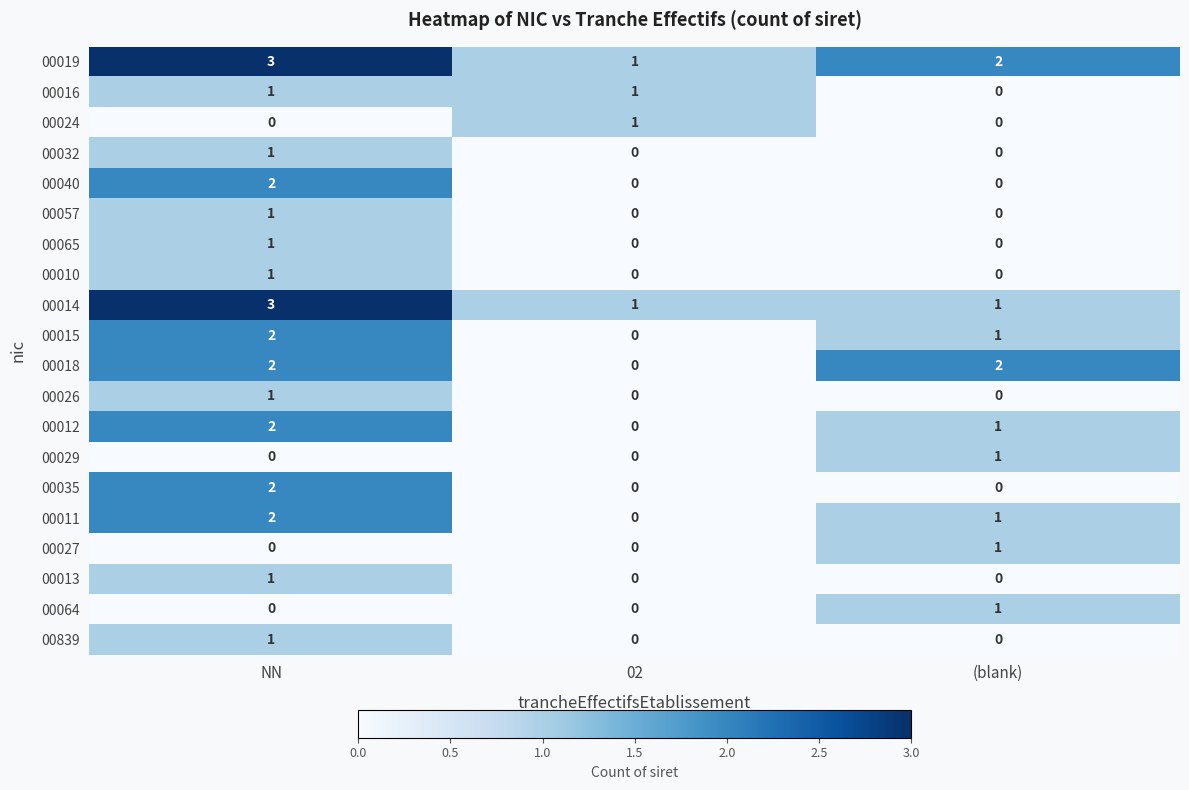

At which label does 00057 reach its peak?

NN